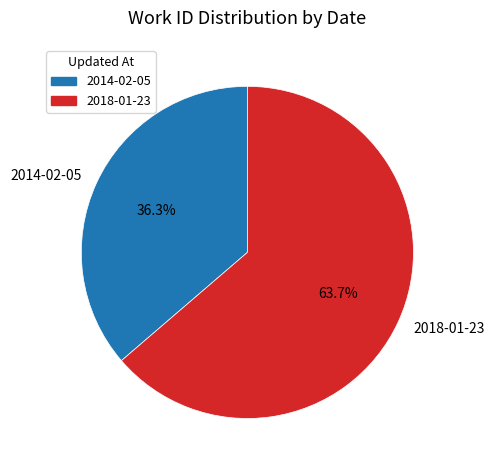

Combined, do 2014-02-05 and 2018-01-23 account for over 50%?

Yes